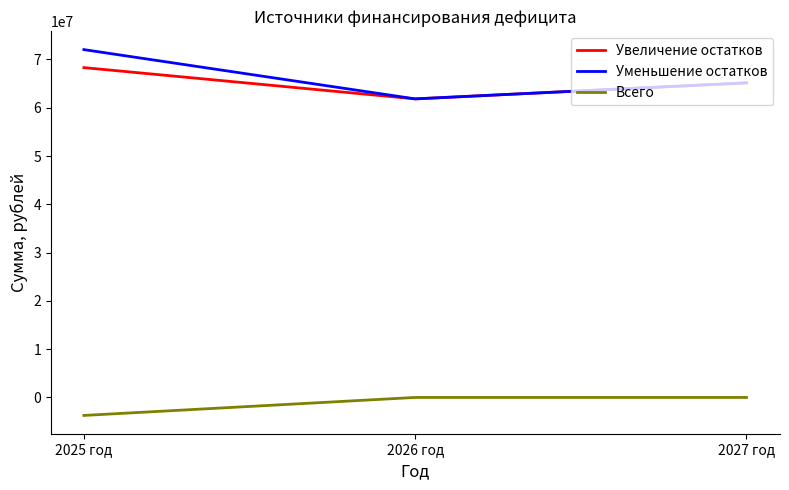

Which category has the lowest value in the Всего series?

2025 год